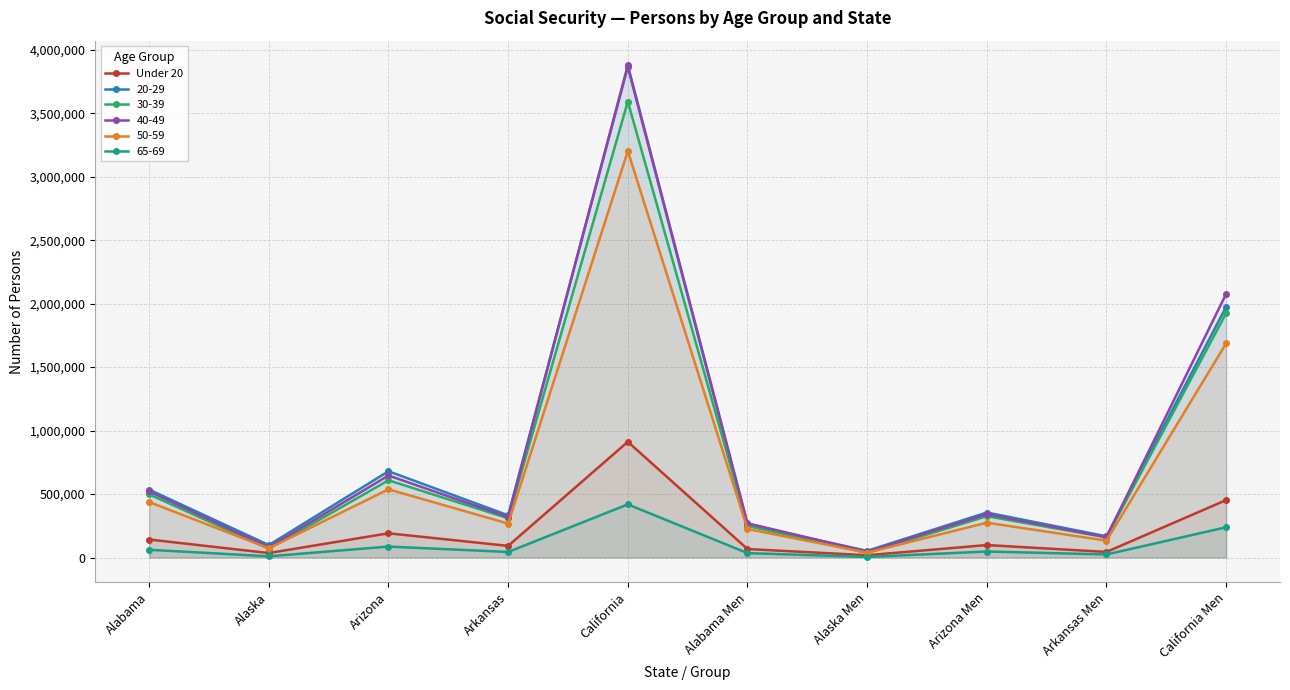

Which category has the highest value across all series?

California